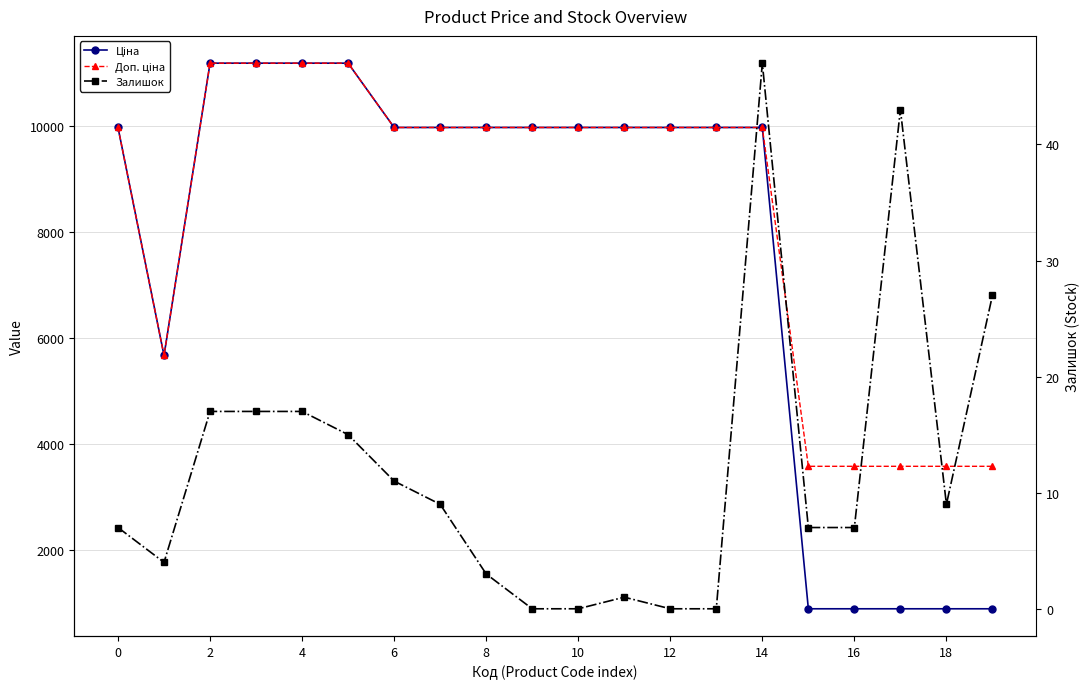

What is the sum of all Доп. ціна values?

168094.4